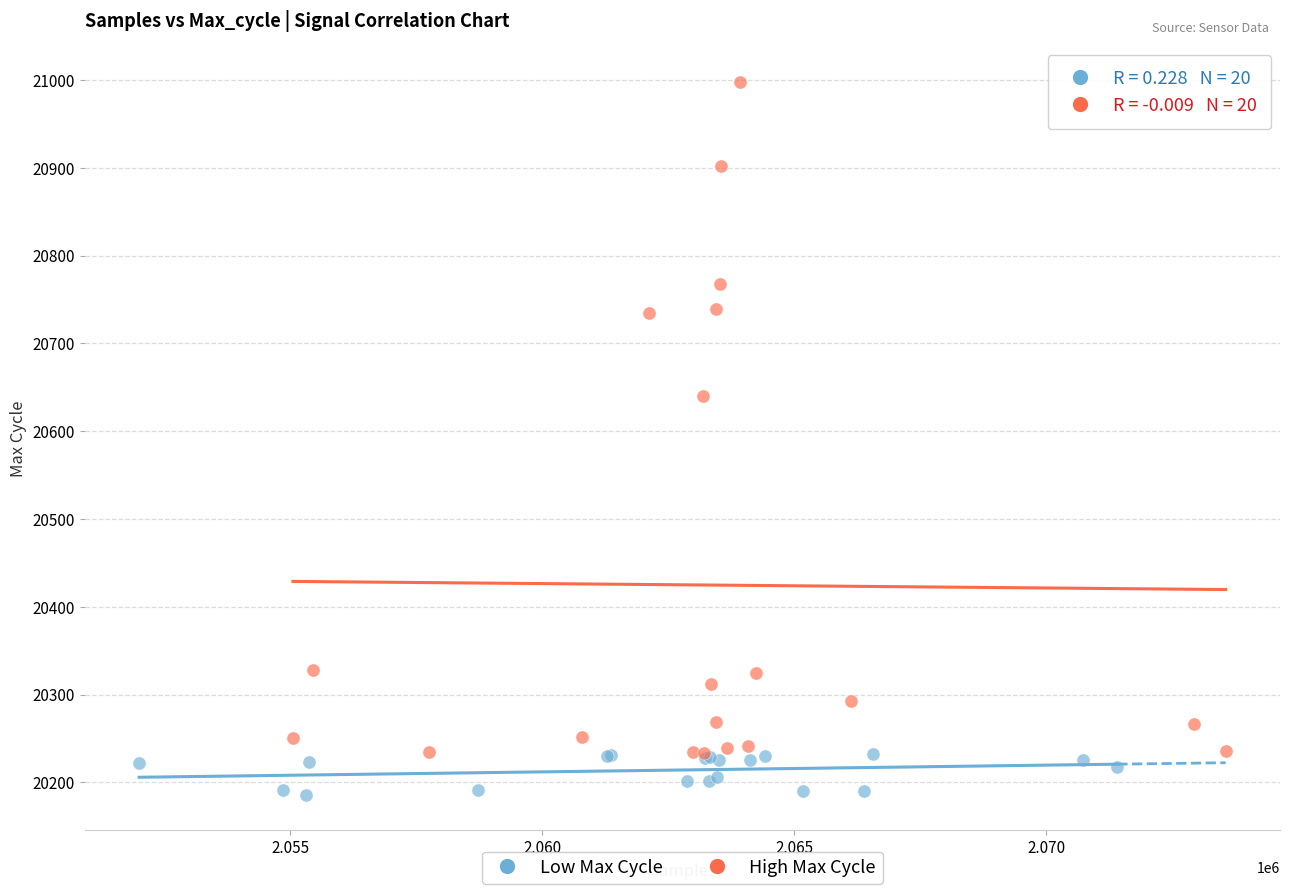

Which series reaches the minimum Y coordinate?

Low Max Cycle